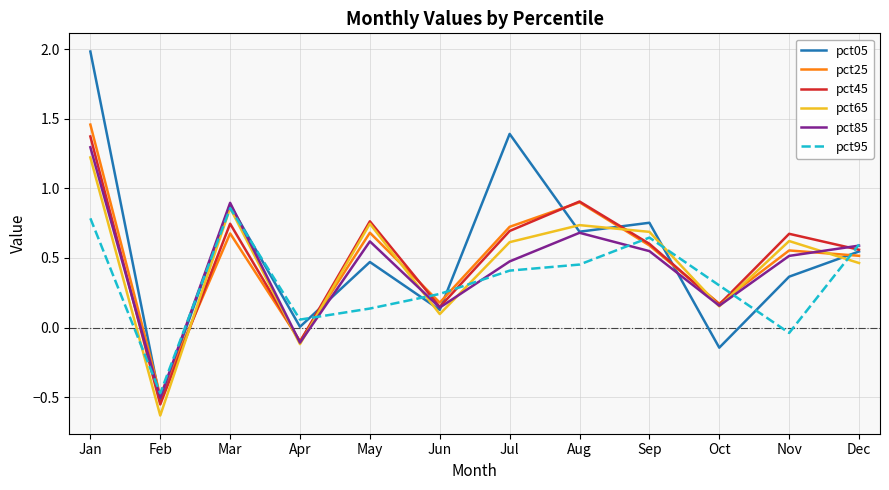

Does the chart have visible grid lines?

Yes